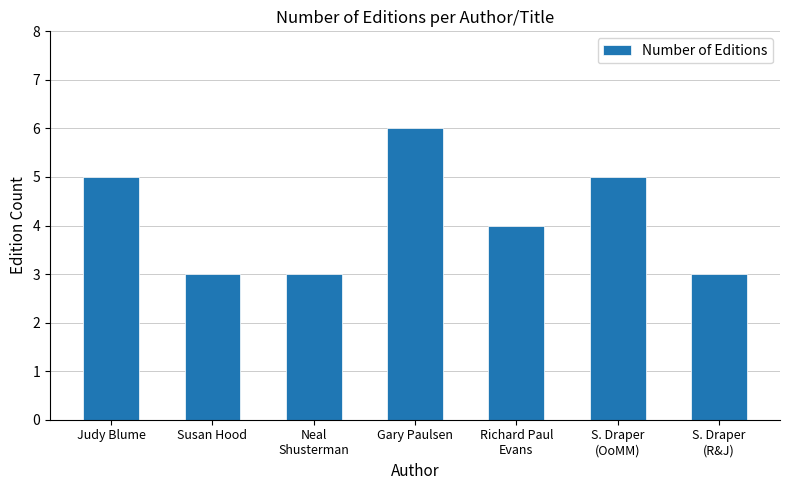

What is the approximate value at Susan Hood?

3